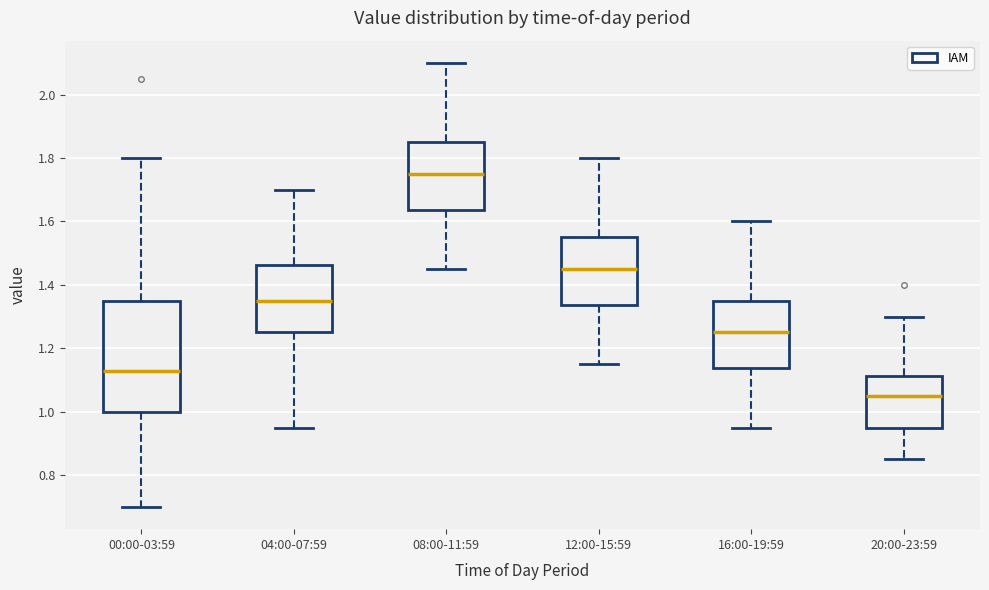

Comparing the boxes themselves (not the whiskers), which one is the tallest?

00:00-03:59